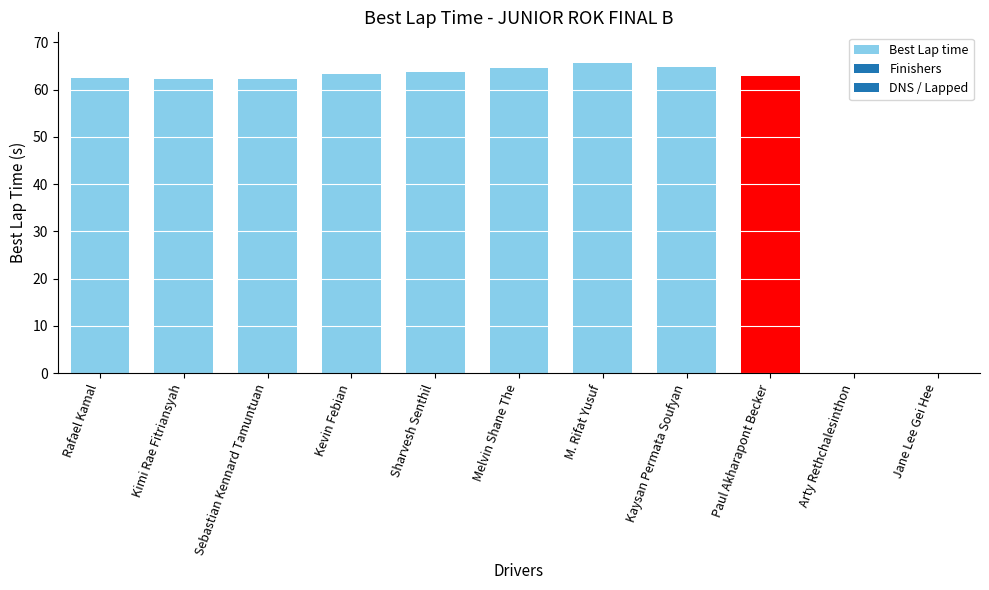

What is the greatest value displayed?

65.6